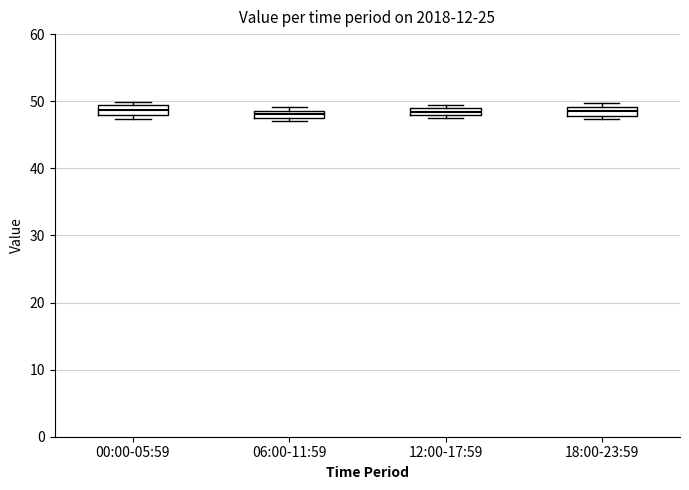

Where is the upper edge of the box for 00:00-05:59 on the y-axis? The values are not printed on the chart, so give them approximately, as read against the axis.

49